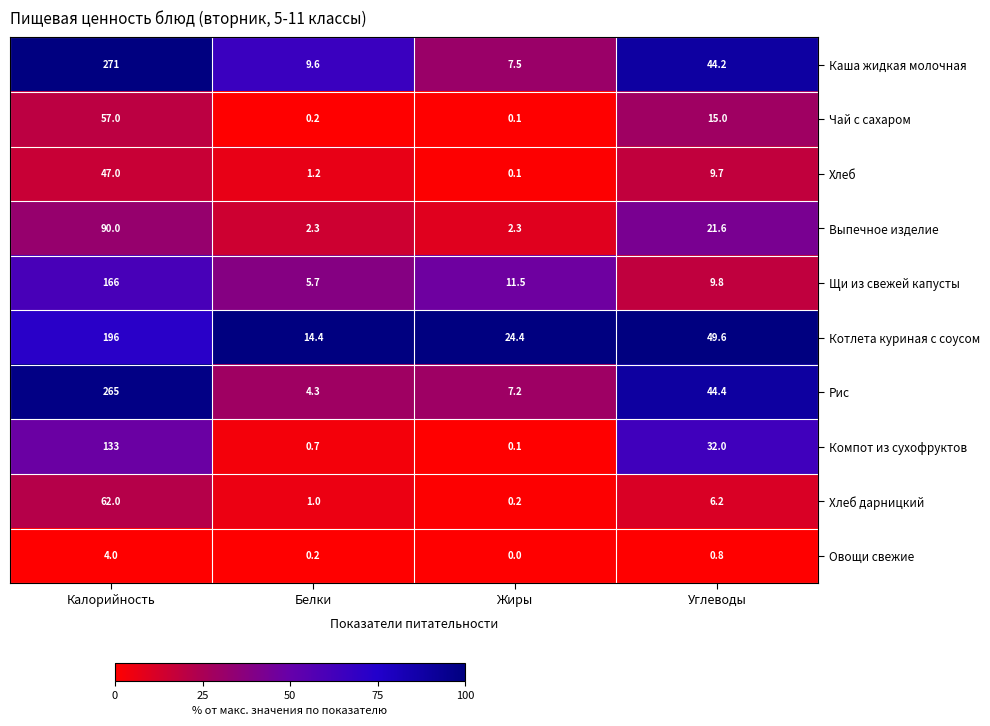

Rank the series by their maximum value, from highest to lowest.

Каша жидкая молочная, Рис, Котлета куриная с соусом, Щи из свежей капусты, Компот из сухофруктов, Выпечное изделие, Хлеб дарницкий, Чай с сахаром, Хлеб, Овощи свежие